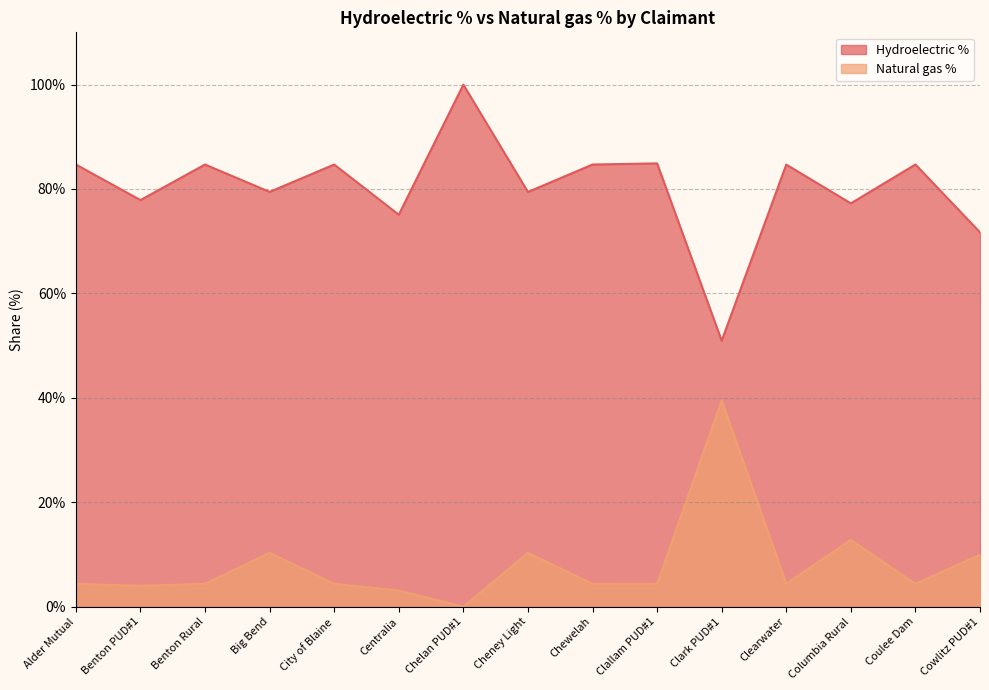

What is the label of the 9th point from the right?

Chelan PUD#1